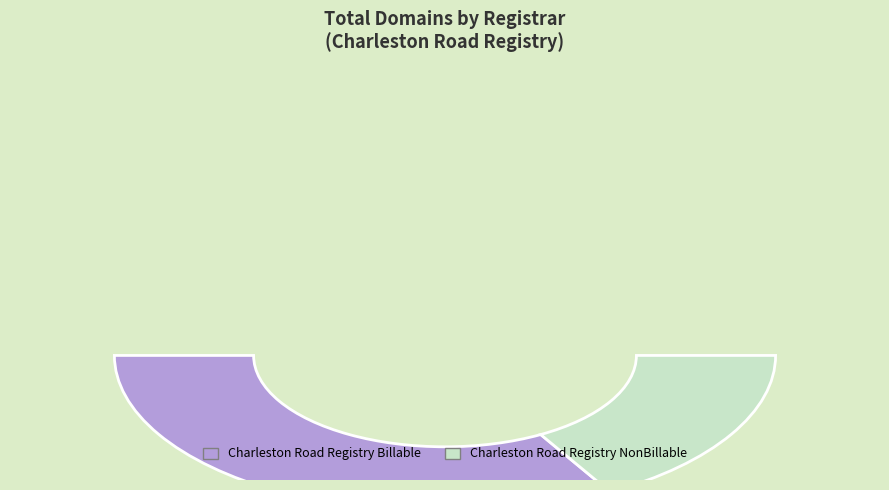

Do Charleston Road Registry Billable and Charleston Road Registry NonBillable together represent more than half of the pie?

Yes